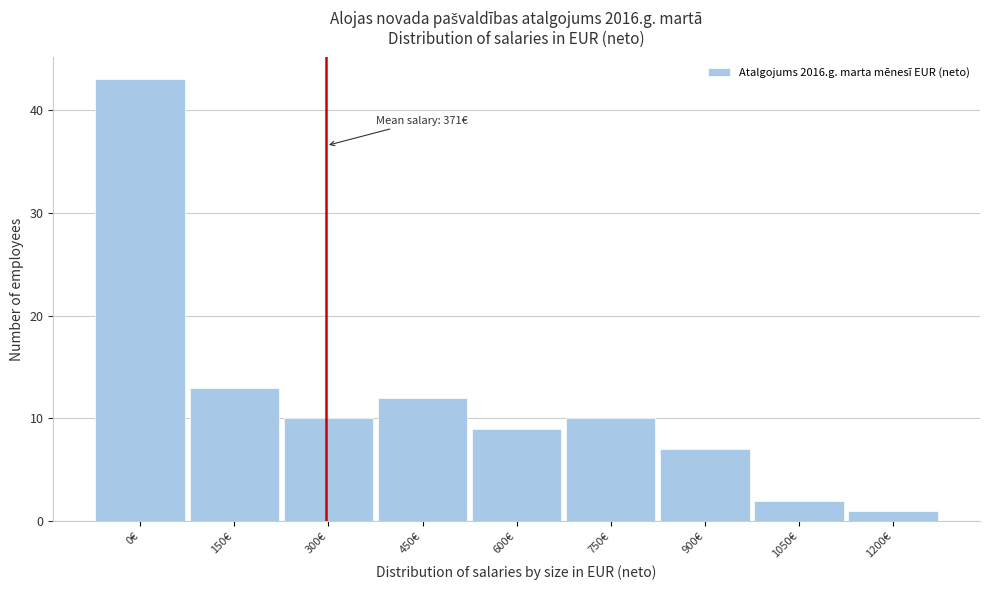

Reading left to right, list all the values displayed in this chart.

43	13	10	12	9	10	7	2	1